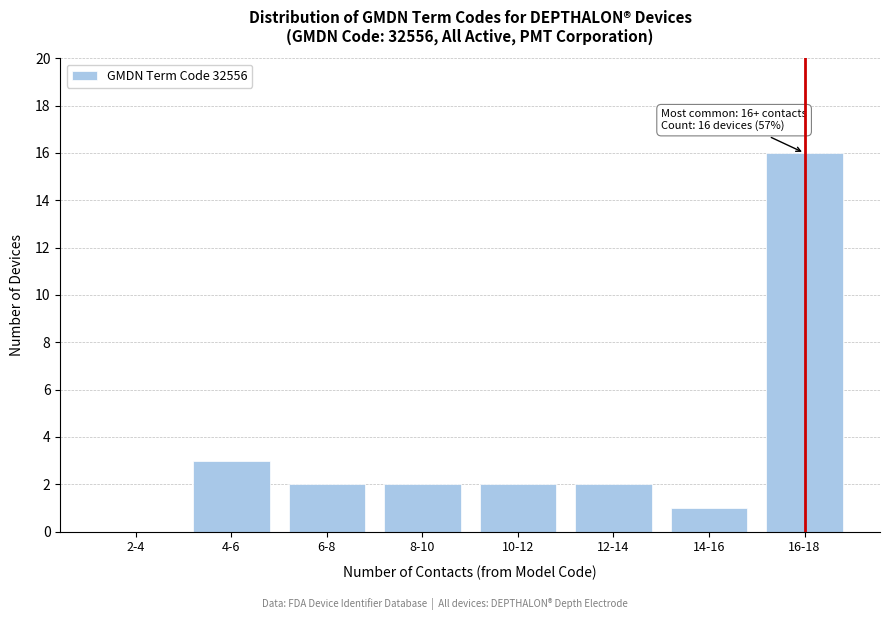

Reading left to right, list all the values displayed in this chart.

2-4=0	4-6=3	6-8=2	8-10=2	10-12=2	12-14=2	14-16=1	16-18=16